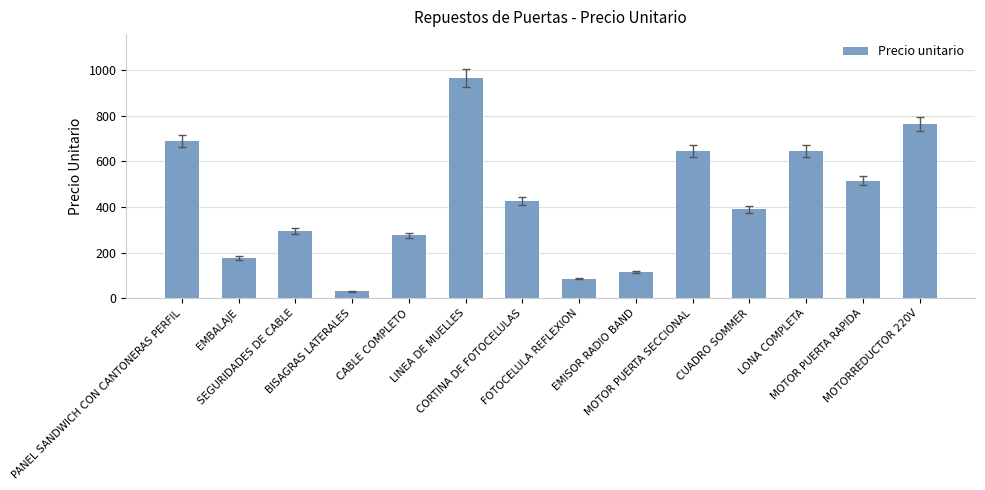

What is the sum of the values at CABLE COMPLETO and SEGURIDADES DE CABLE?

571.0